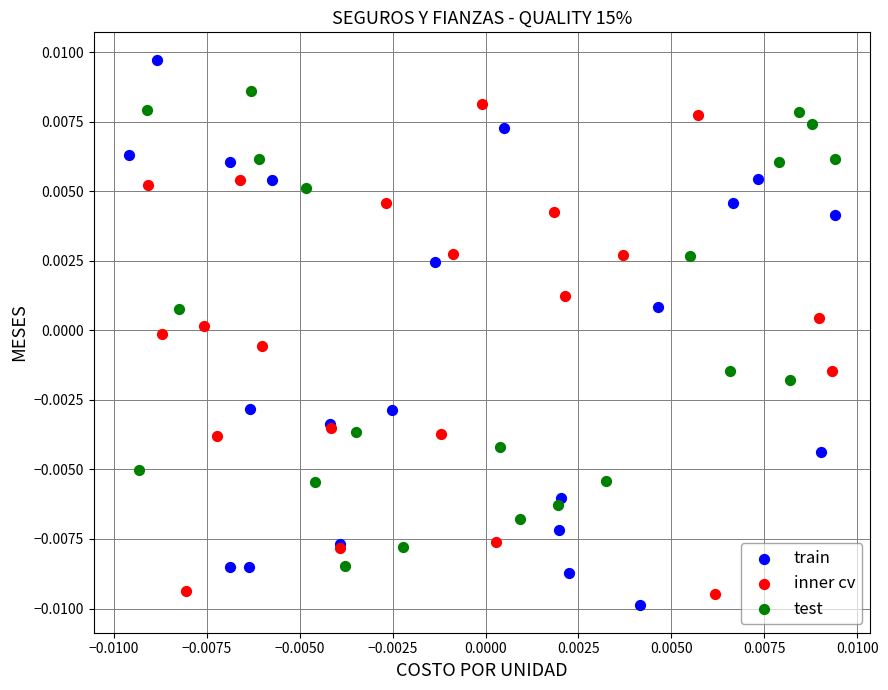

What are all the series names shown in the legend?

train, inner cv, test